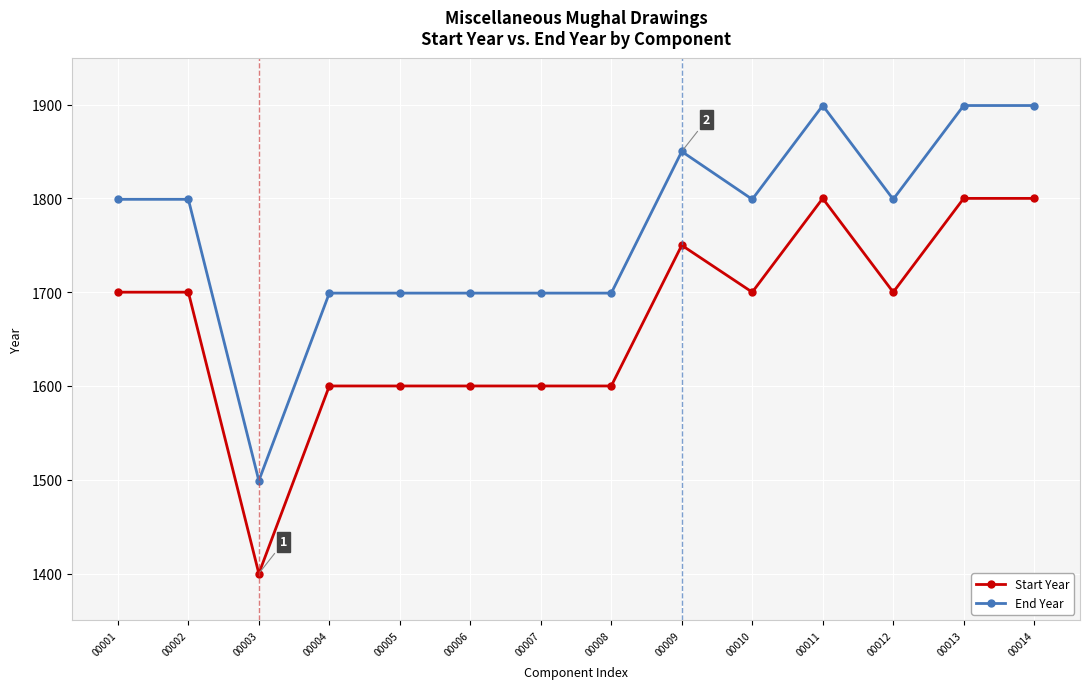

What is the average value of the End Year series?

1767